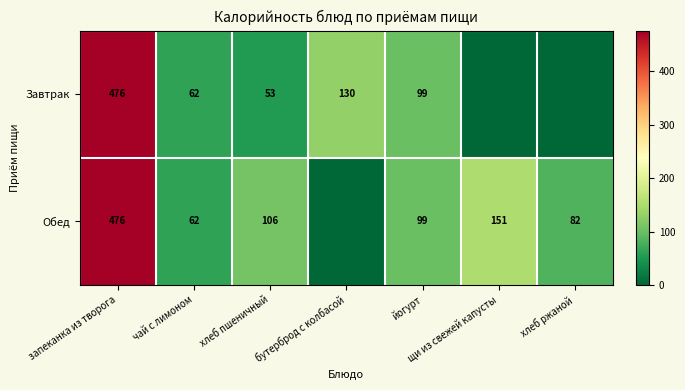

What is the sum of the Завтрак values at запеканка из творога and йогурт?

575